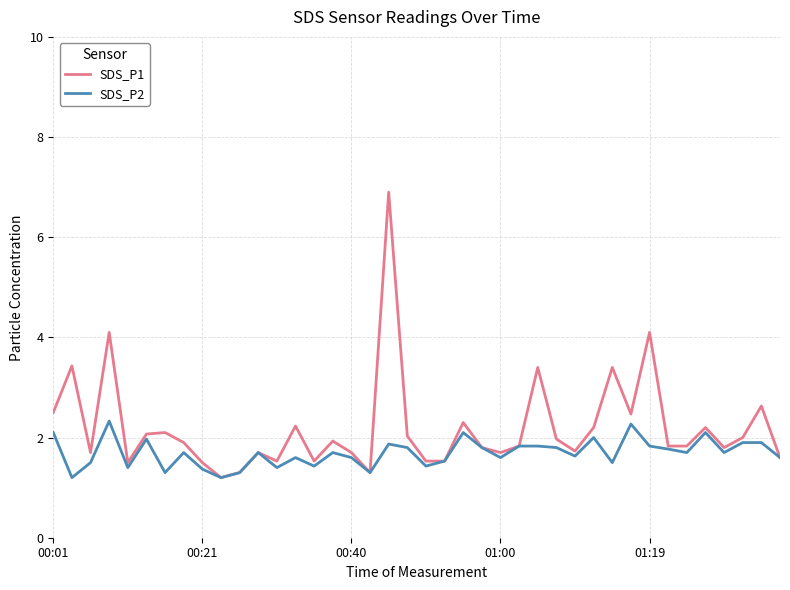

Does the chart display data point markers on the line(s)?

No